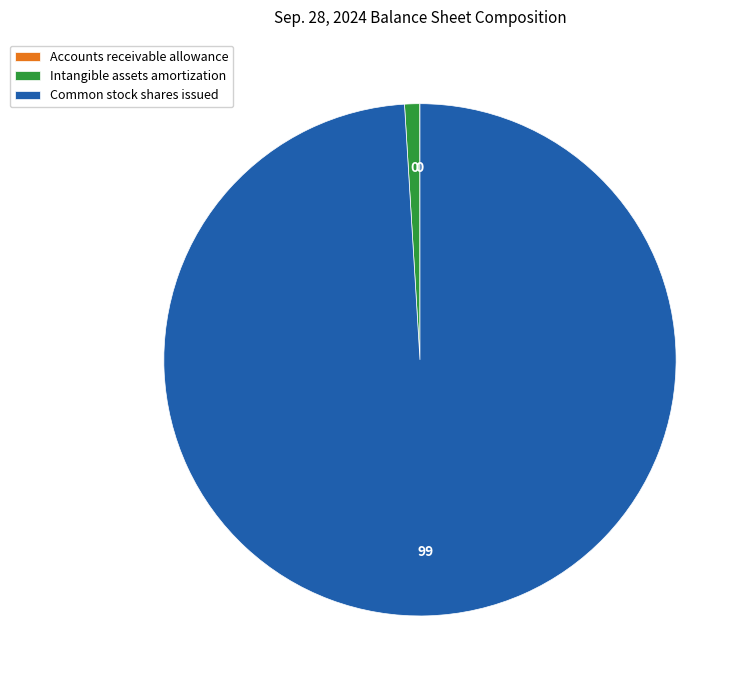

Is there any slice that represents more than half of the pie?

Yes